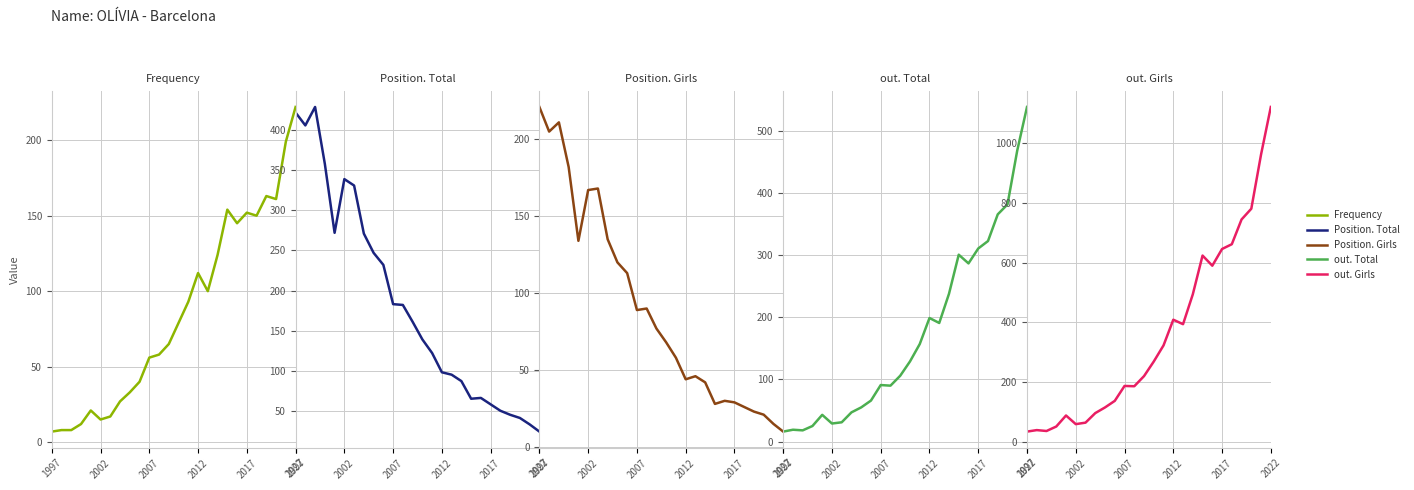

How many data points in out. Girls are less than 269?

13